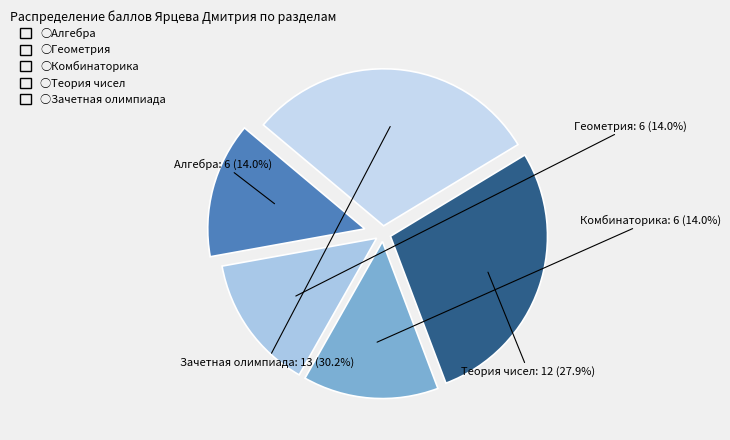

Which has a higher value, Теория чисел or Алгебра?

Теория чисел